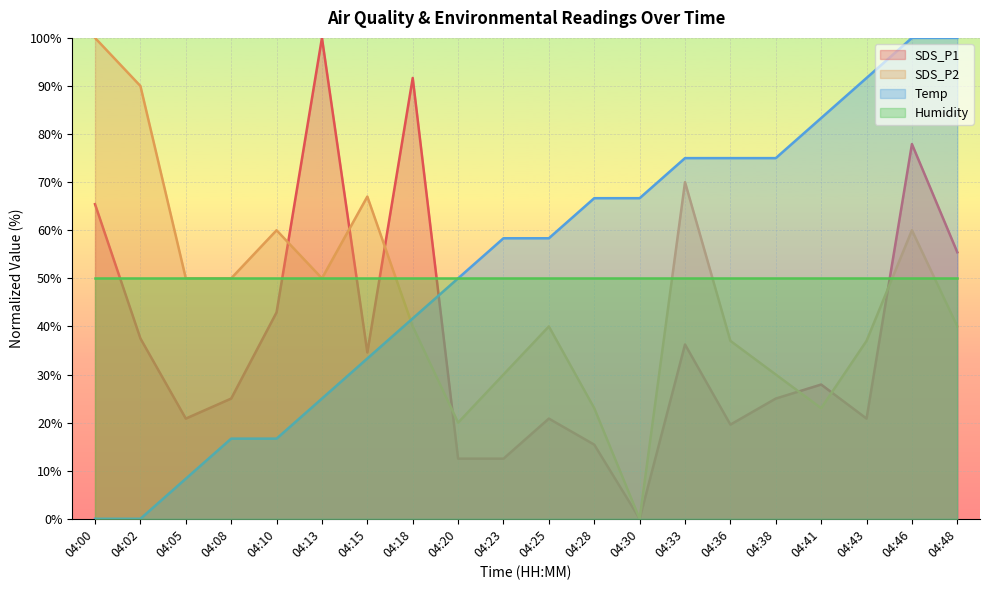

How many series are shown in this chart?

4